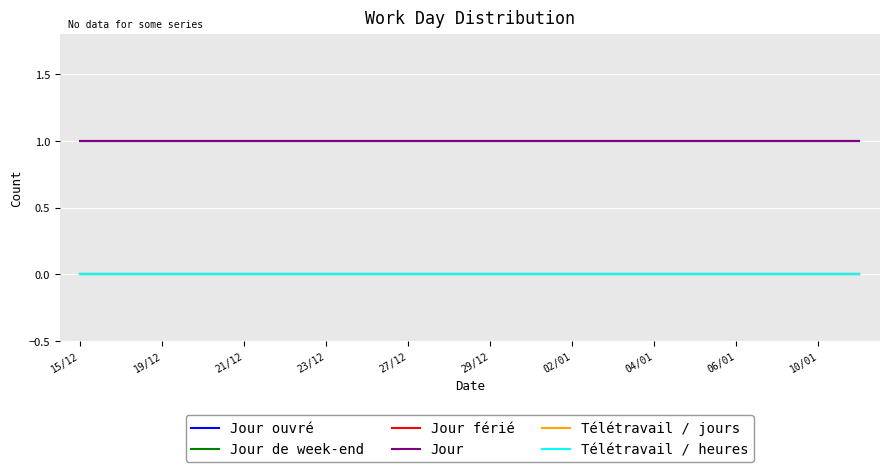

Does the chart have visible grid lines?

Yes